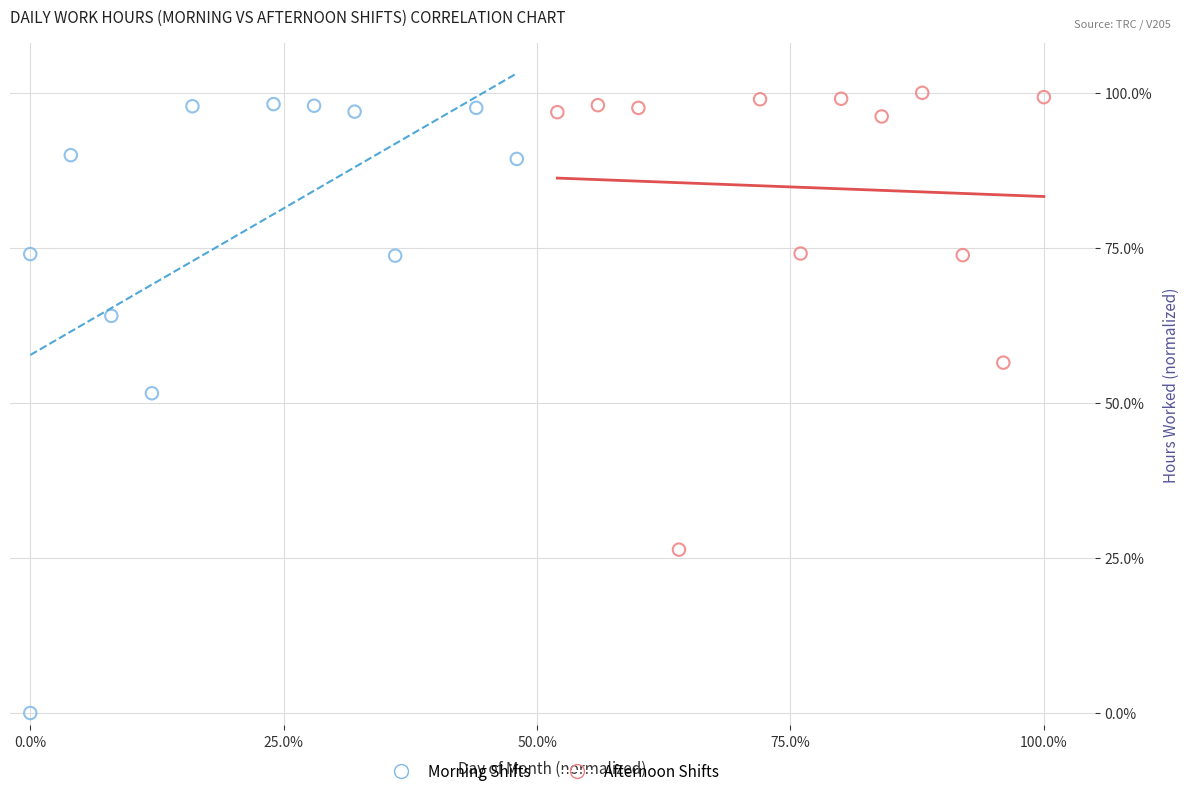

Which series has the largest Y range (max minus min)?

Morning Shifts